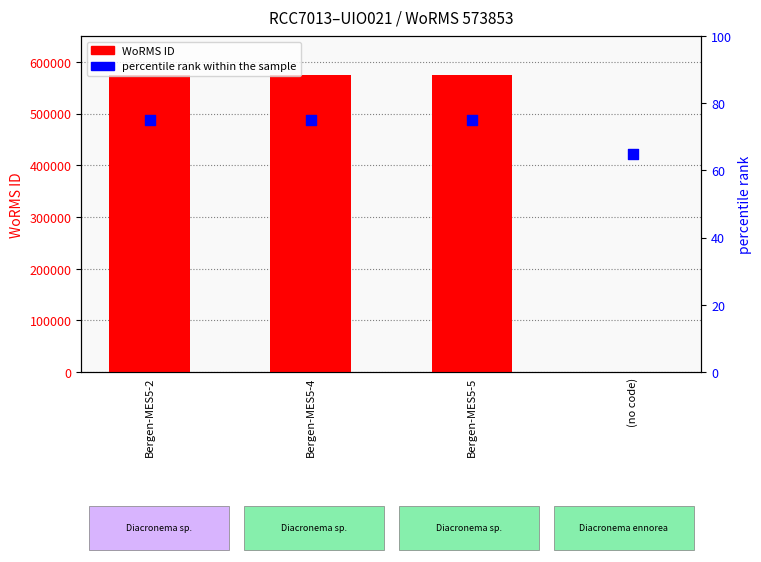

At which category is the sum across all series the highest?

Bergen-MES5-2